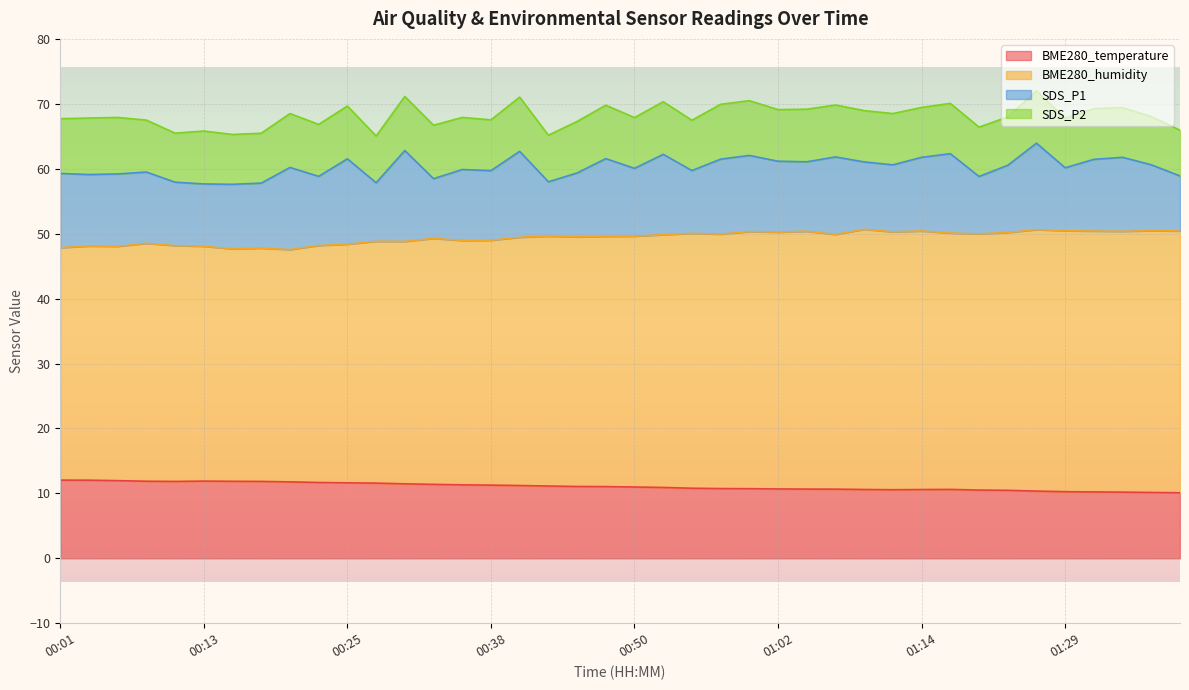

At how many categories does at least one series exceed 44?

40